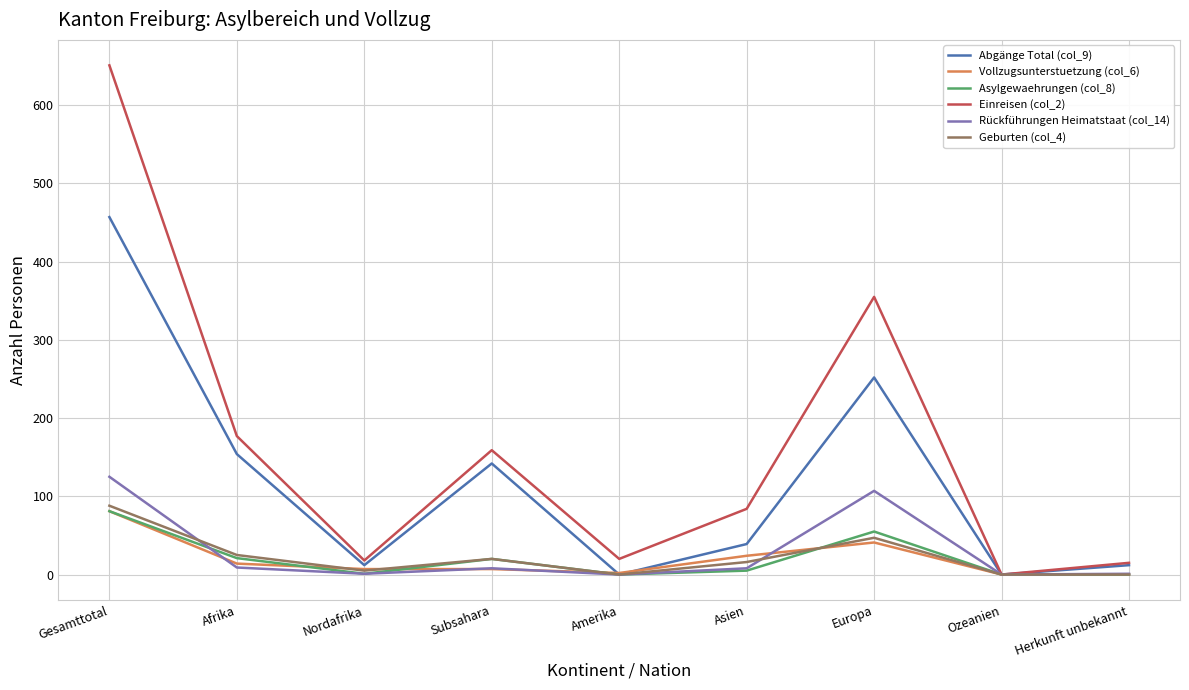

Which series has the largest total across all categories?

Einreisen (col_2)